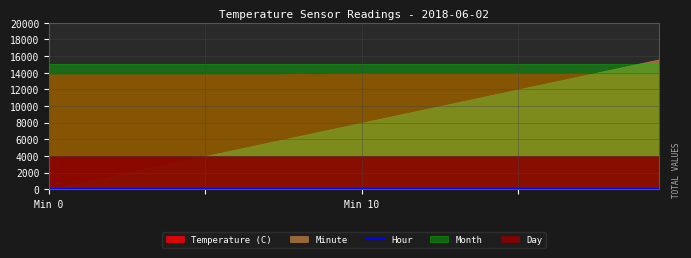

True or false: Temperature (C) has a value of 16.6 at 19.

False